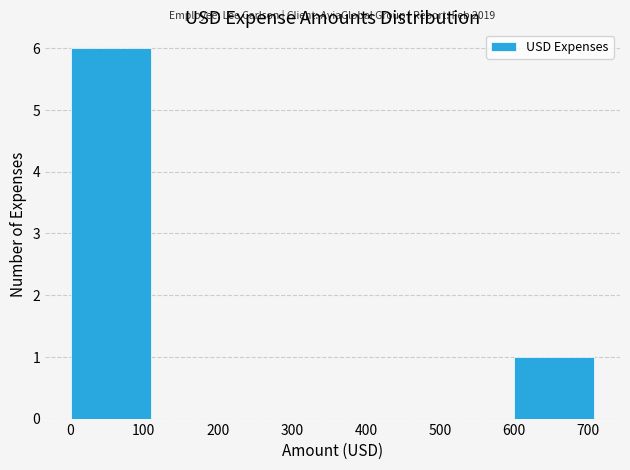

Over which range of the x-axis is the bar tallest?

0 to 120